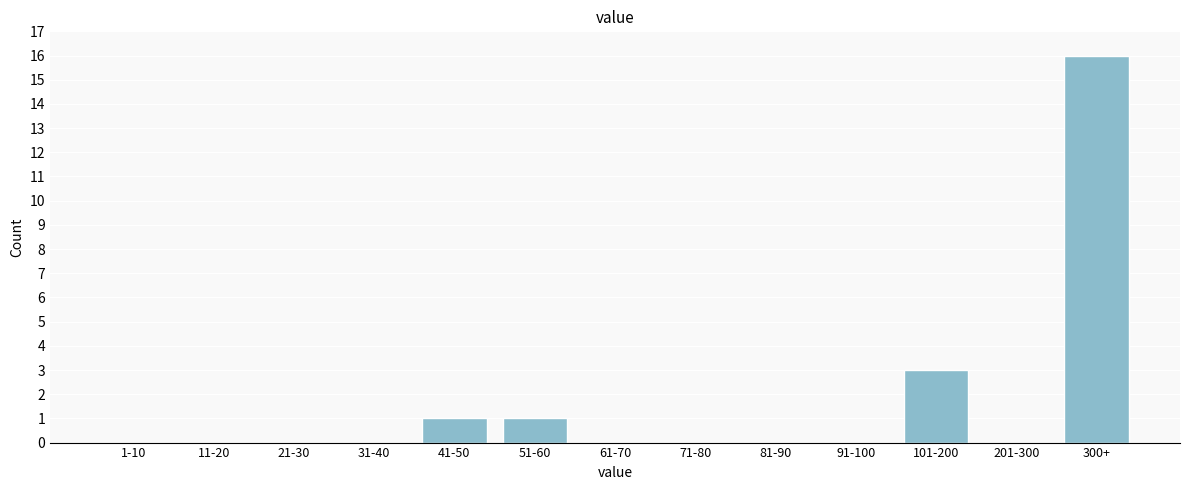

Reading right to left, extract all data points from this chart.

300+=16	201-300=0	101-200=3	91-100=0	81-90=0	71-80=0	61-70=0	51-60=1	41-50=1	31-40=0	21-30=0	11-20=0	1-10=0